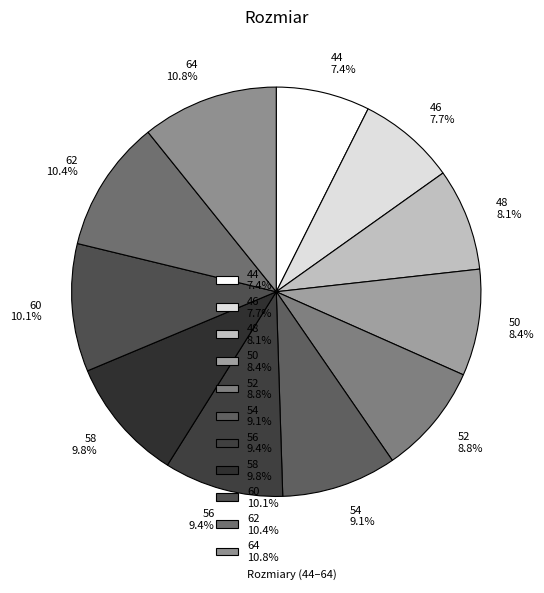

Combined, what portion of the pie is 50 8.4% and 52 8.8%?

17.2%